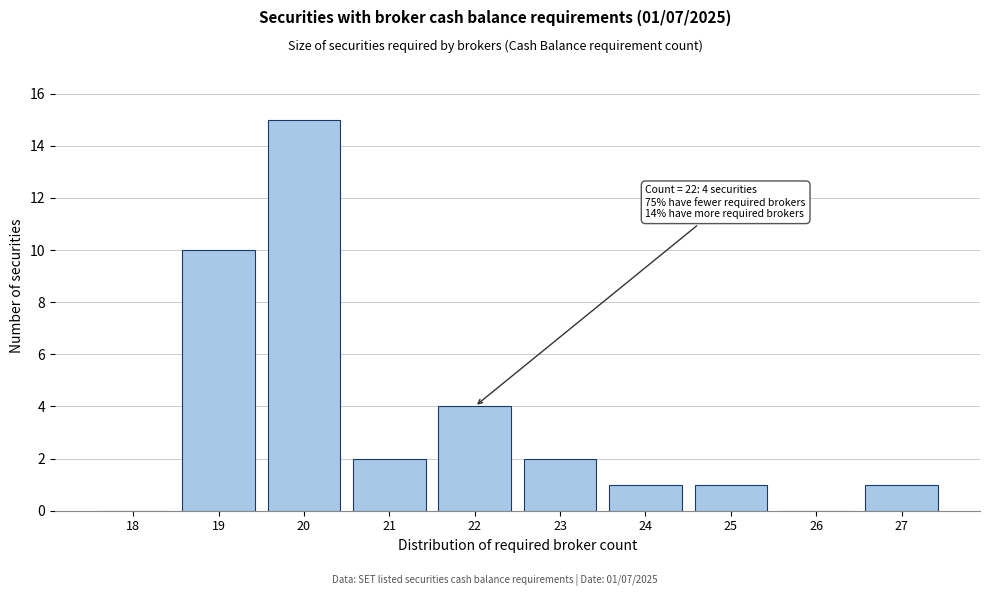

Which range on the x-axis has the tallest bar?

19.5 to 20.5